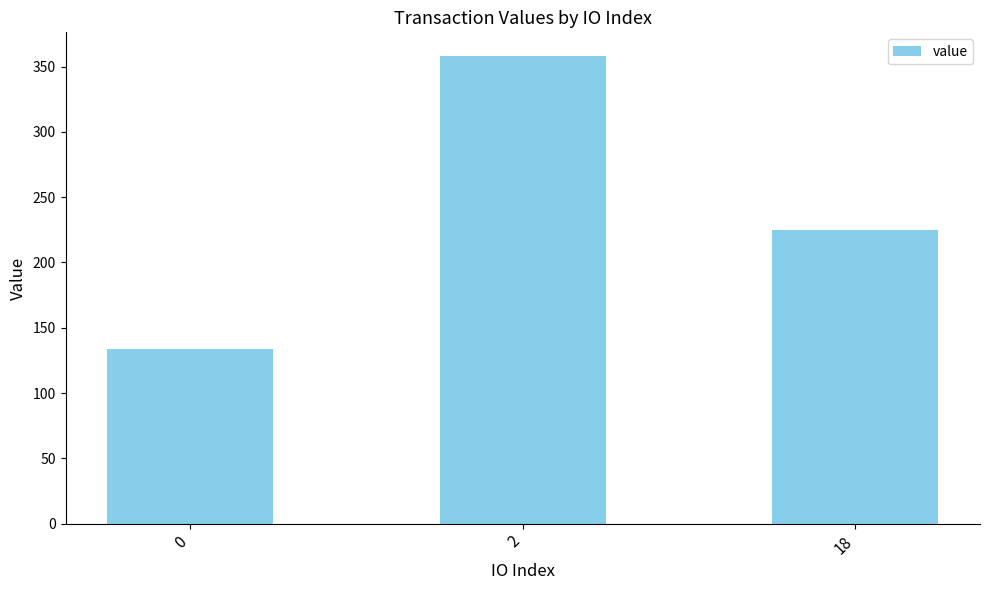

Approximately how many times larger is the value at 0 compared to 18?

0.6